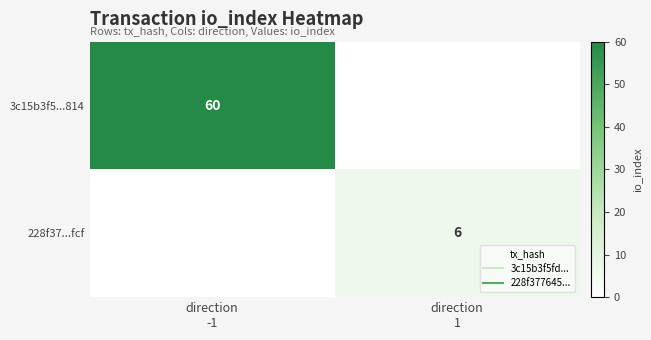

What is the maximum value shown in the chart?

60